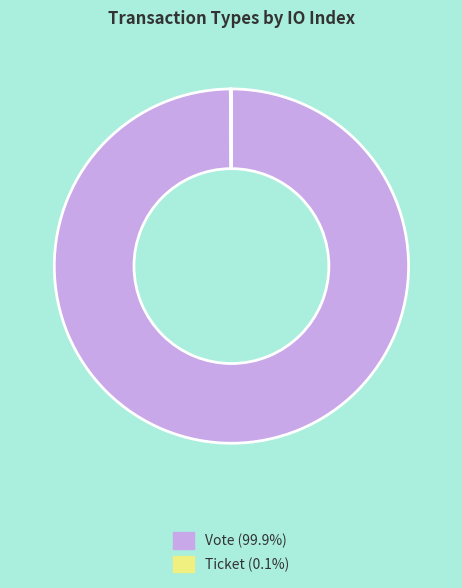

Does any single category account for the majority?

Yes